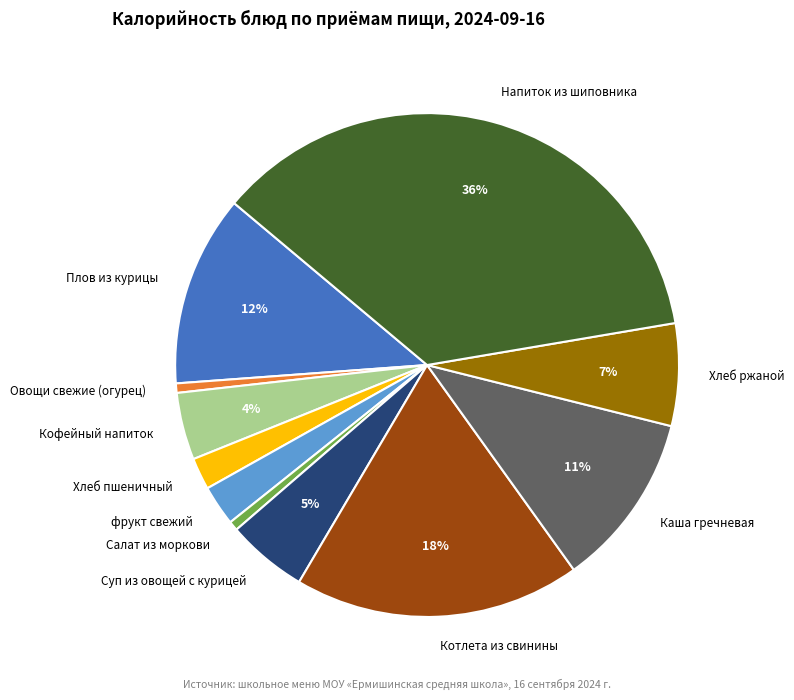

To the nearest percent, what portion does фрукт свежий represent?

3%